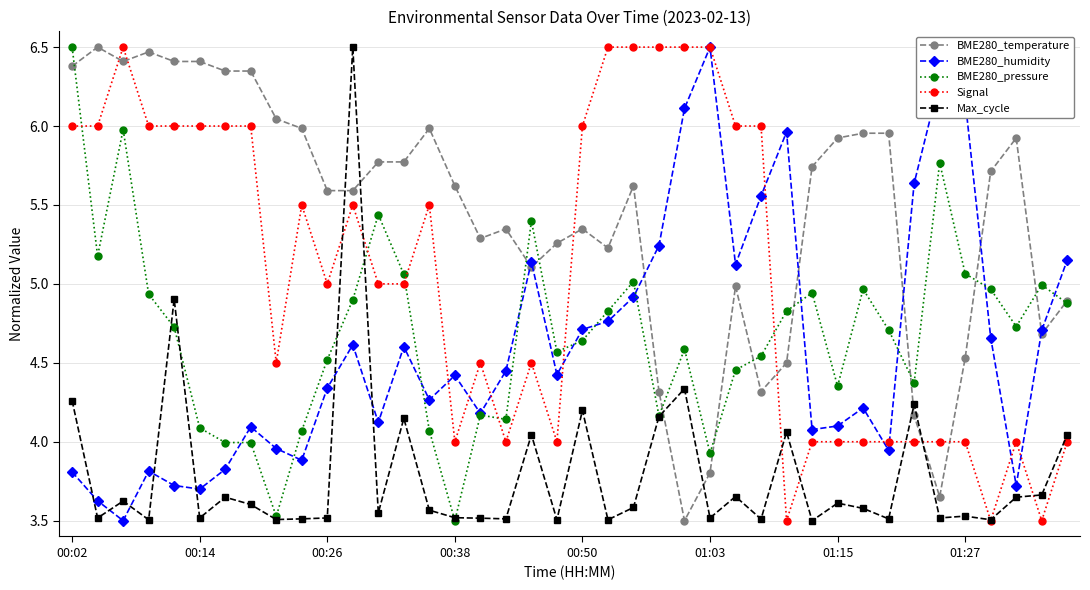

How many data points does each series have?

40